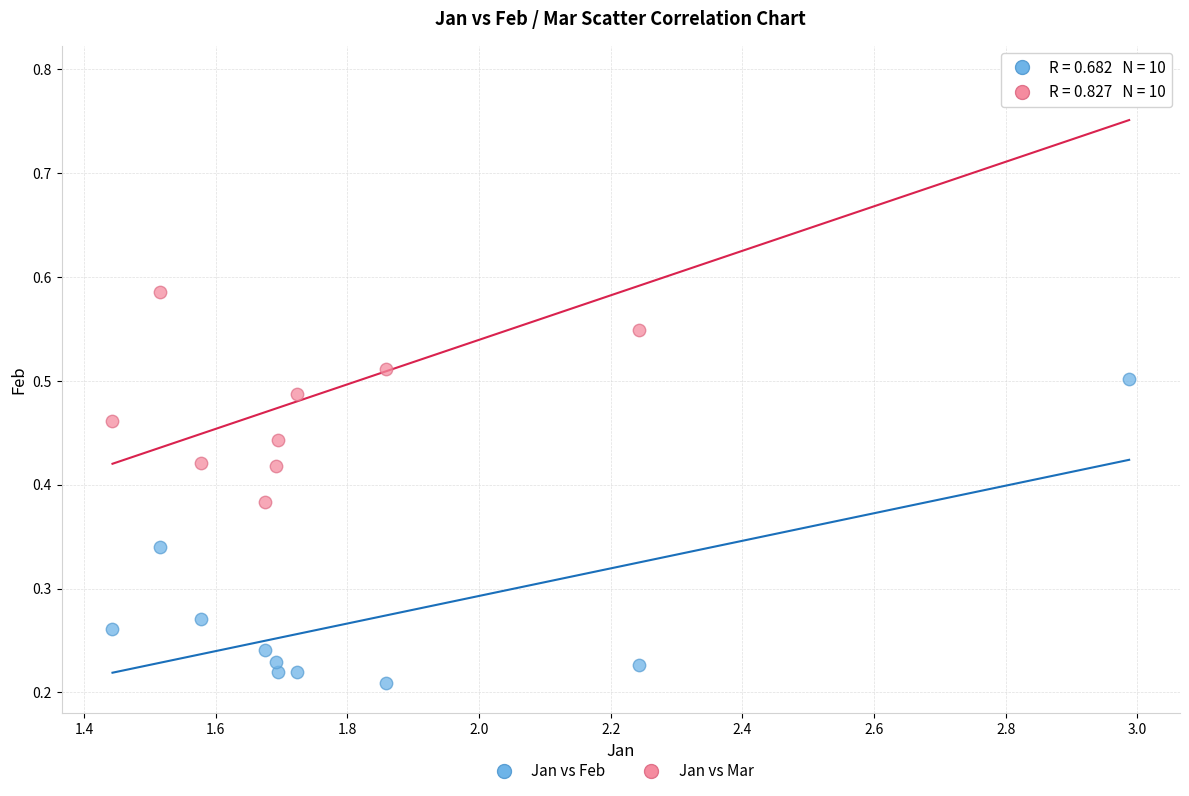

Across all data points, what is the range of X values (max minus min)?

1.5